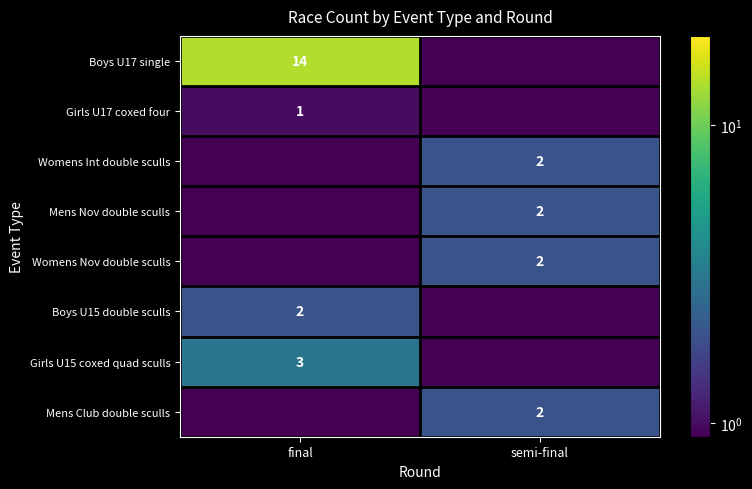

The Mens Club double sculls series shows 1.2 at semi-final. True or false?

False